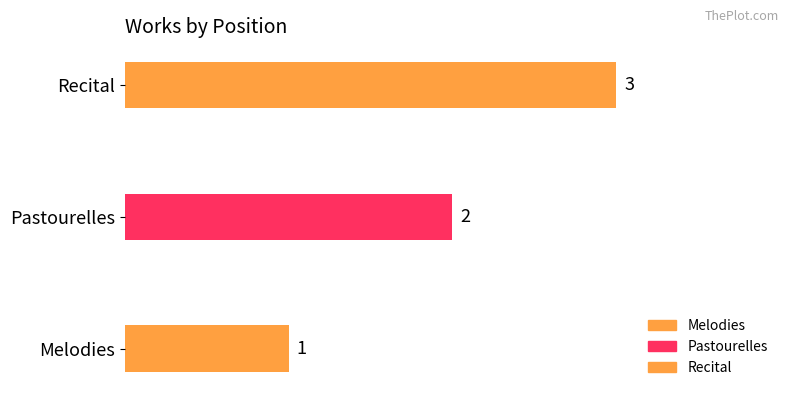

How many distinct data groups are displayed?

1